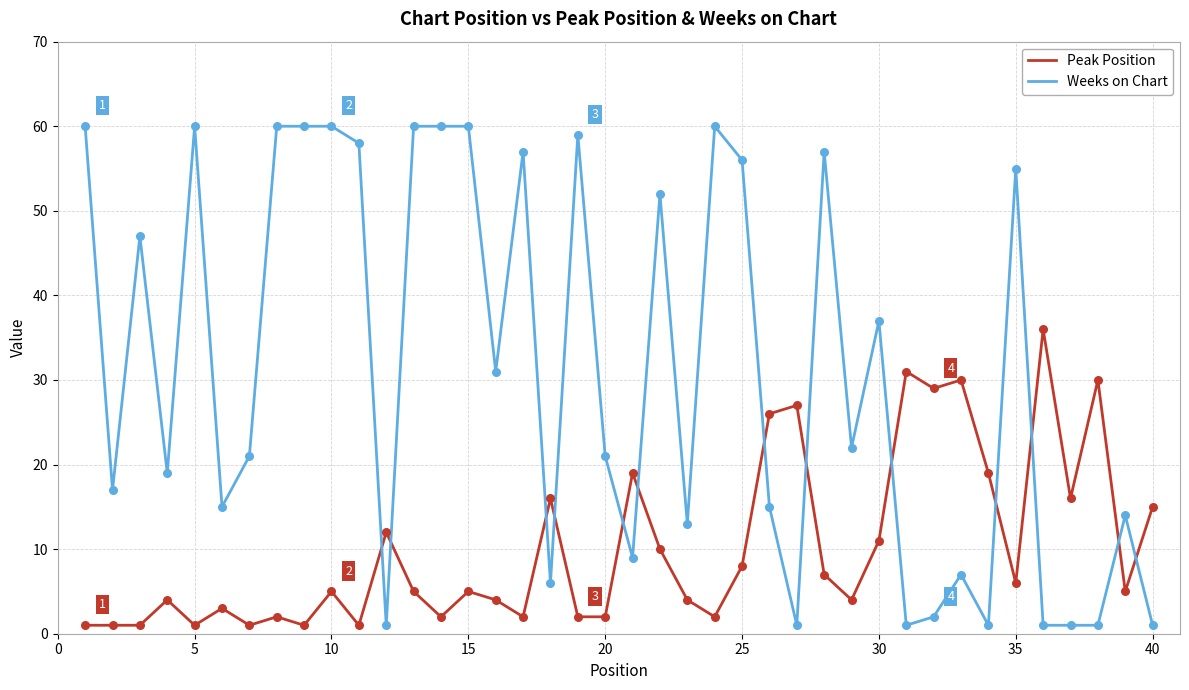

Which series has the largest total across all categories?

Weeks on Chart